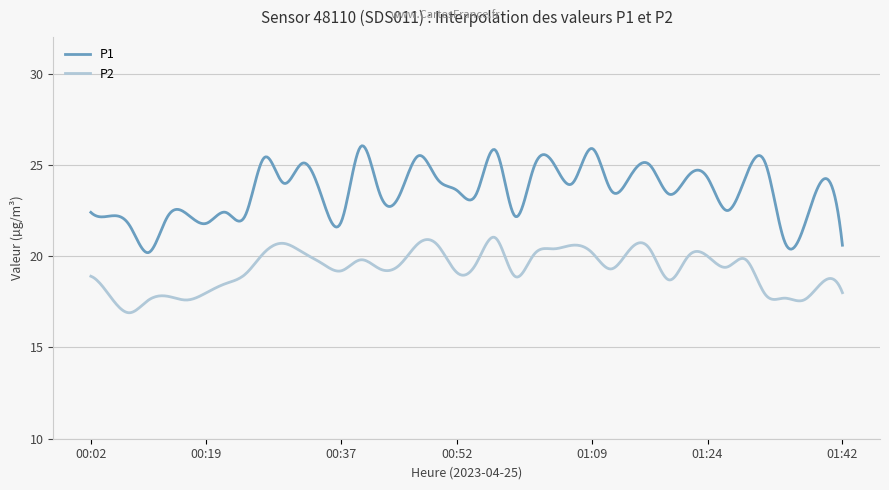

Rank the series by their average value, from lowest to highest.

P2, P1